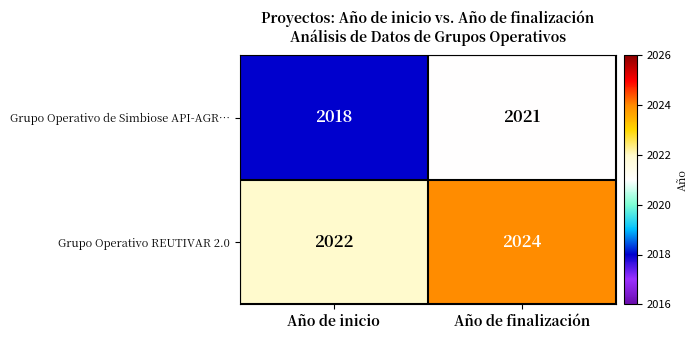

Reading left to right, transcribe all the data shown in this chart.

Grupo Operativo de Simbiose API-AGR…: 2018	2021
Grupo Operativo REUTIVAR 2.0: 2022	2024